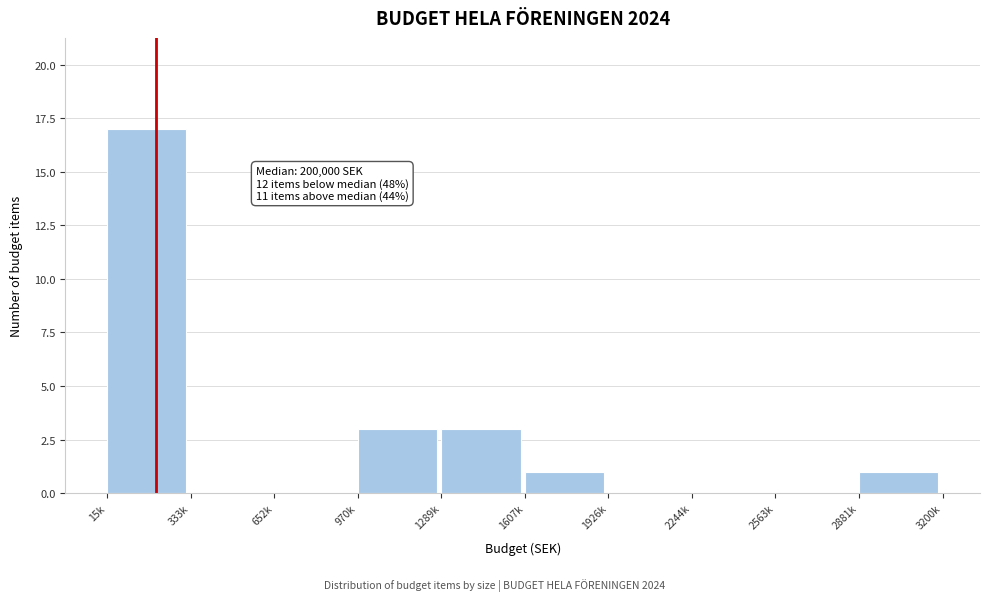

Reading left to right, list all the values displayed in this chart.

15k=17	333k=0	652k=0	970k=3	1289k=3	1607k=1	1926k=0	2244k=0	2563k=0	2881k=1